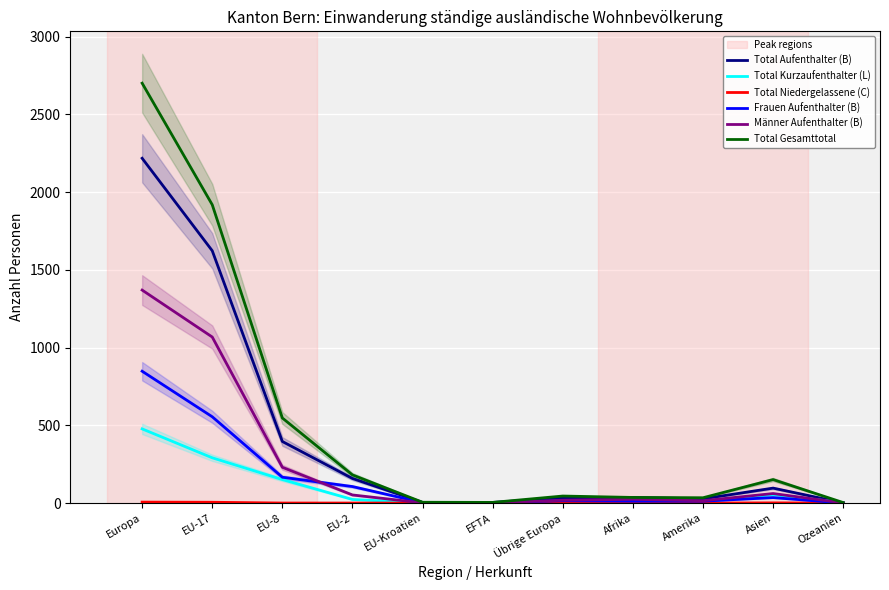

The Frauen Aufenthalter (B) series shows 15 at Übrige Europa. True or false?

True